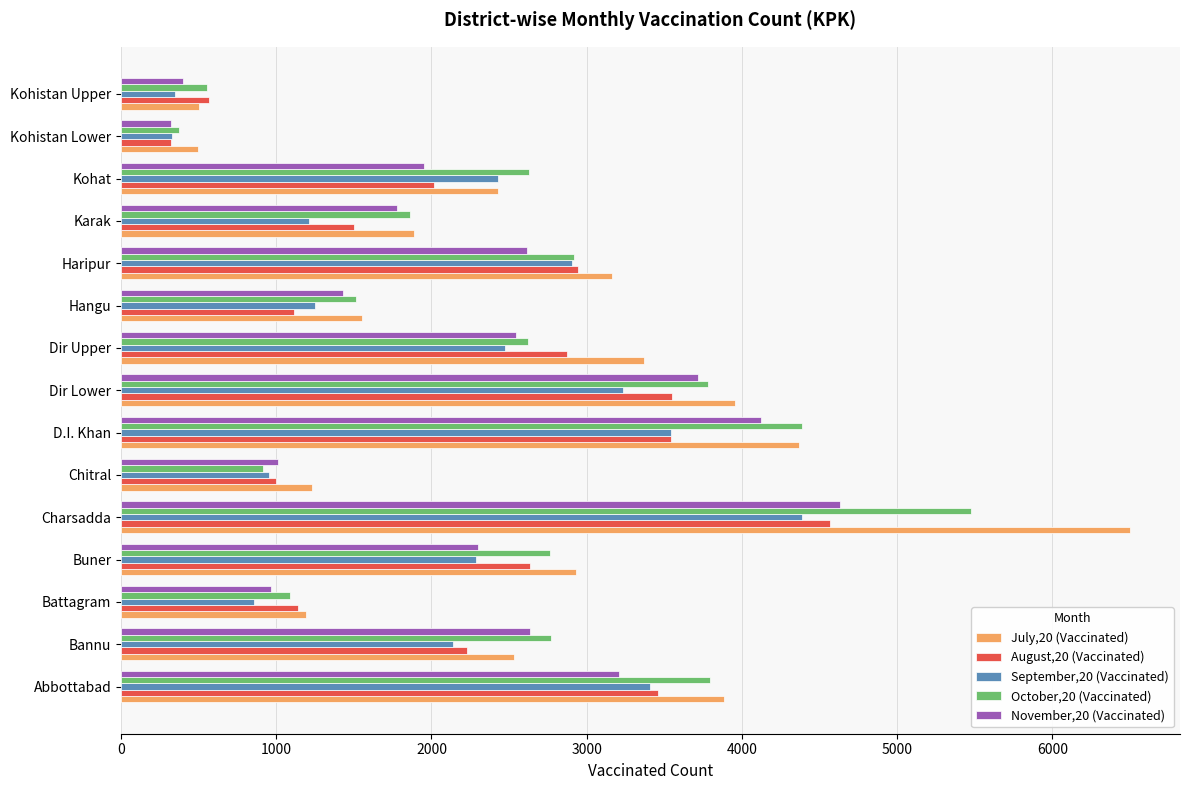

Which category has the highest value in the October,20 (Vaccinated) series?

Charsadda